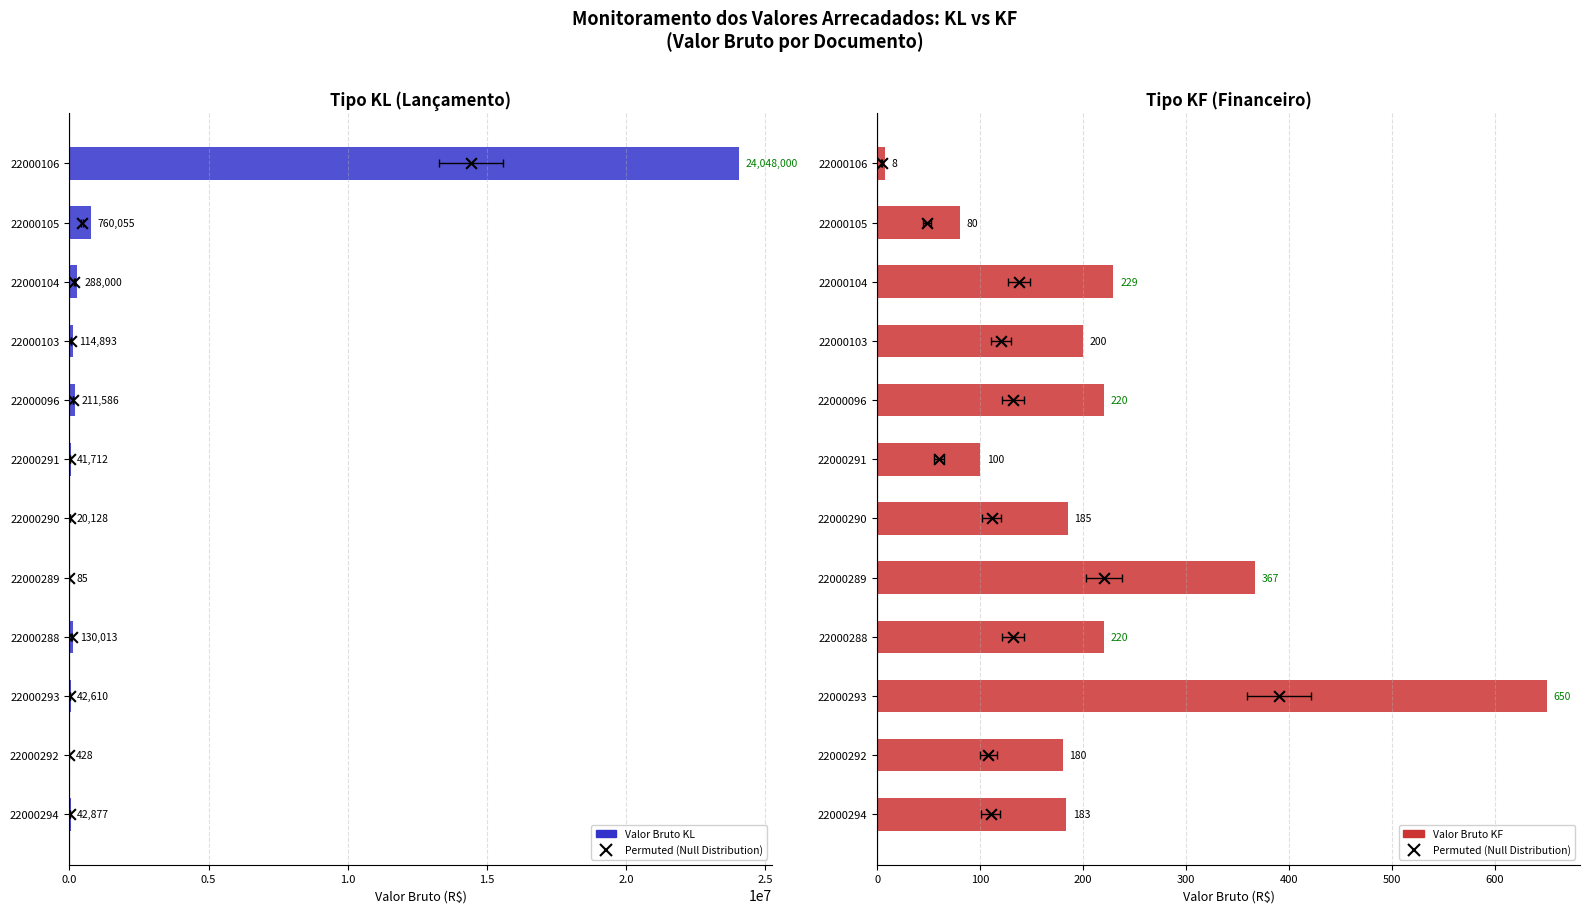

Is the value of KL at 22000106 greater than the value of KF at 22000290?

Yes